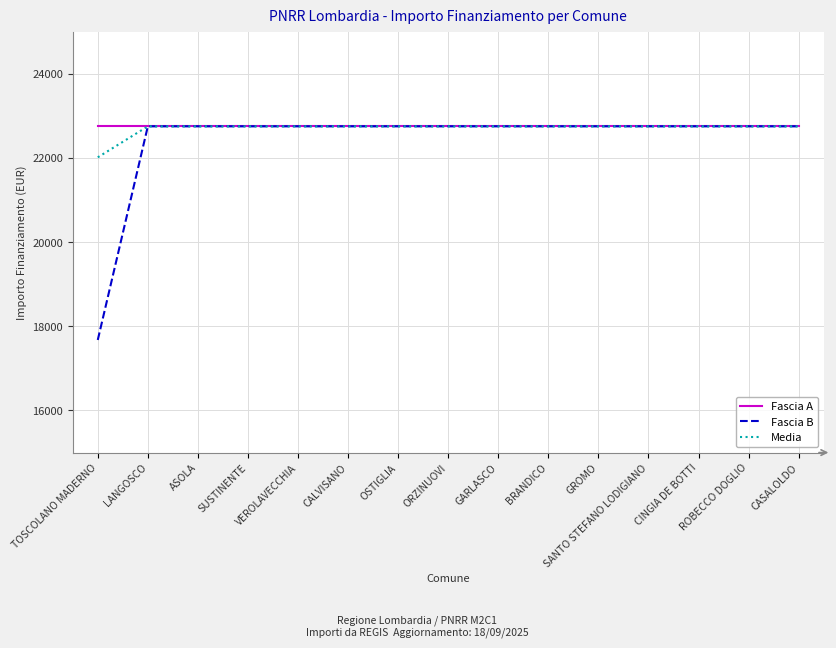

What is the difference between the highest and lowest values at TOSCOLANO MADERNO?

5075.2